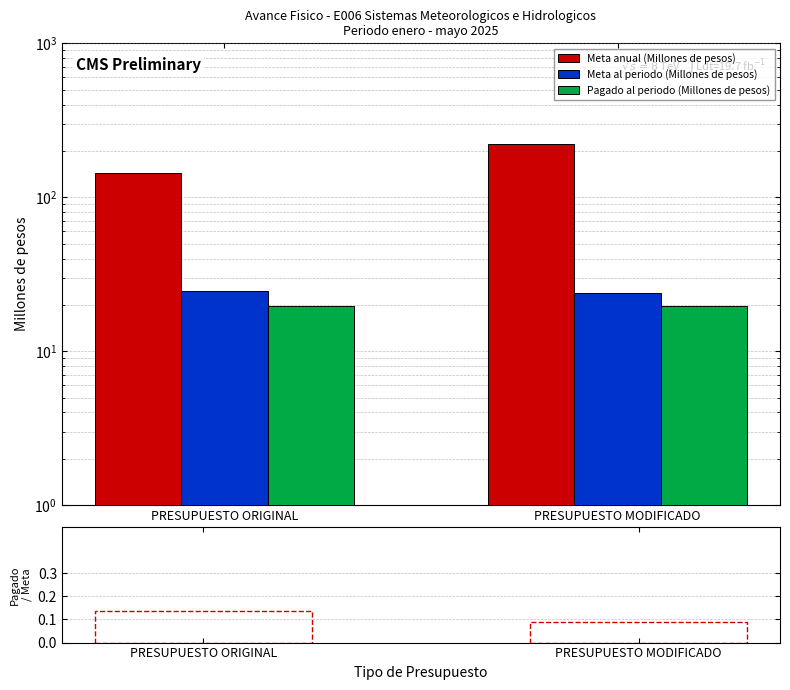

At which label is Pagado / Meta anual closest to 0?

PRESUPUESTO MODIFICADO